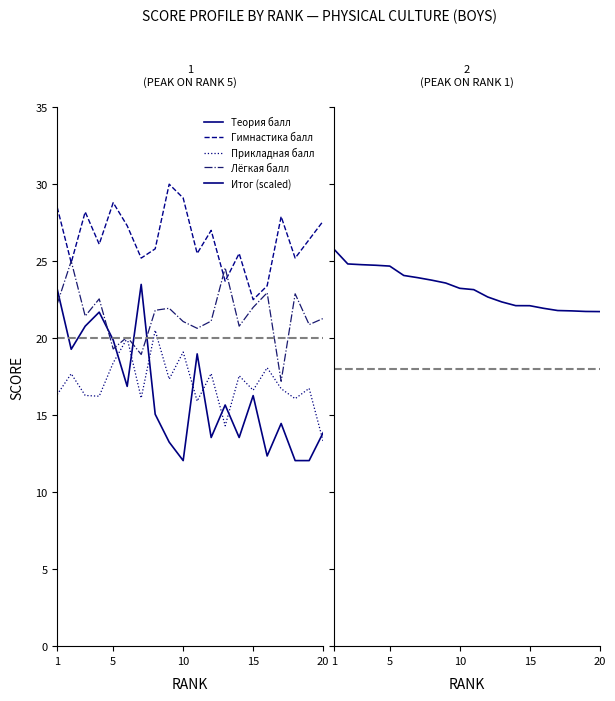

True or false: Прикладная балл and Лёгкая балл intersect in this chart.

False